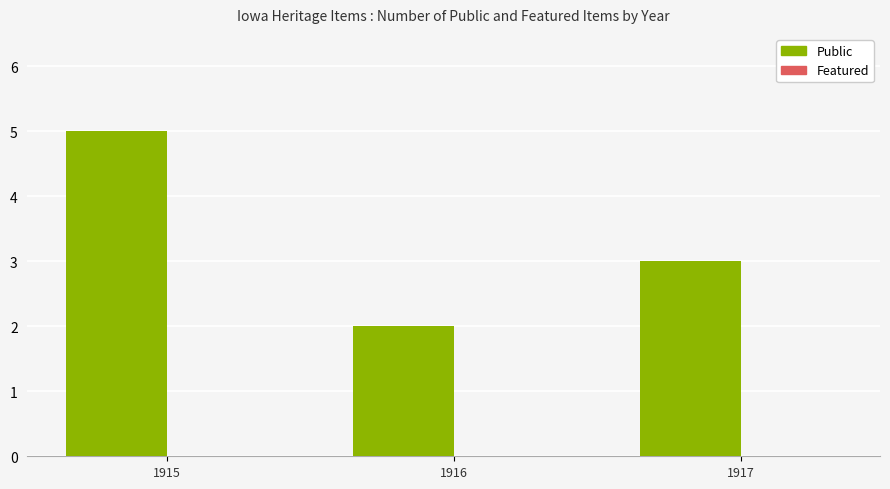

Does the chart contain stacked bars?

No